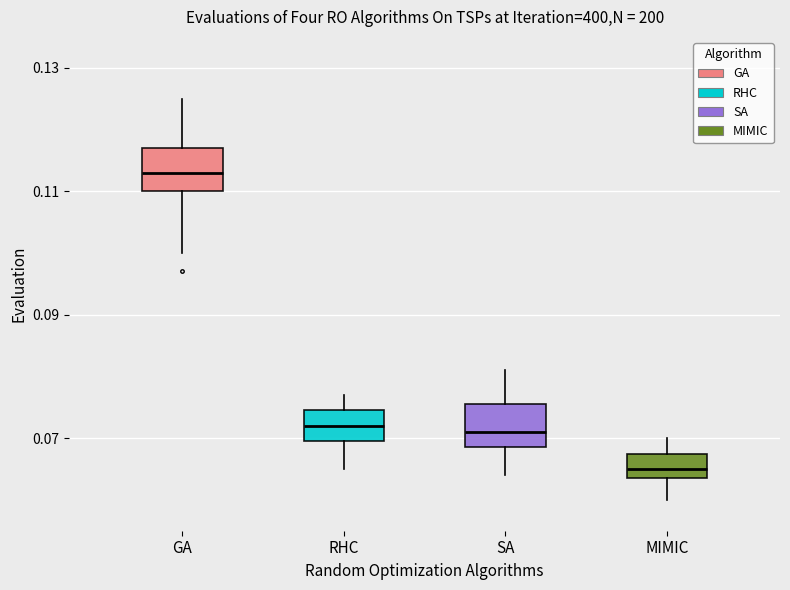

Reading left to right, transcribe this box plot: for each box, give where its median line is, the range the box spans, and where its two whiskers end, as read against the y-axis. The values are not printed on the chart, so give them approximately, as read against the axis.

GA: median 0.114, box 0.110 to 0.118, whiskers 0.100 to 0.126
RHC: median 0.072, box 0.070 to 0.074, whiskers 0.066 to 0.078
SA: median 0.072, box 0.068 to 0.076, whiskers 0.064 to 0.082
MIMIC: median 0.066, box 0.064 to 0.068, whiskers 0.060 to 0.070